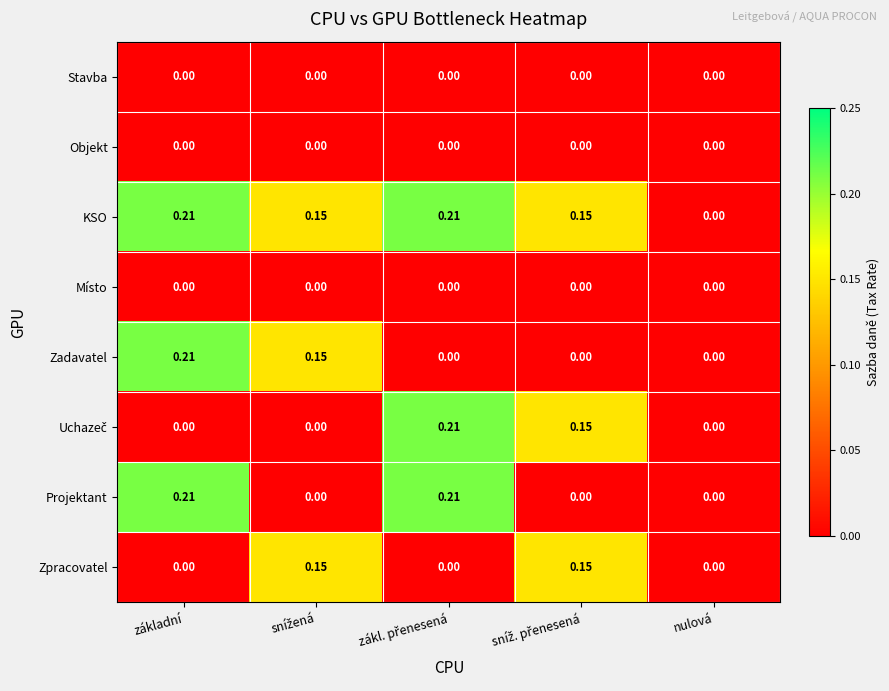

Which series has the largest total across all categories?

KSO